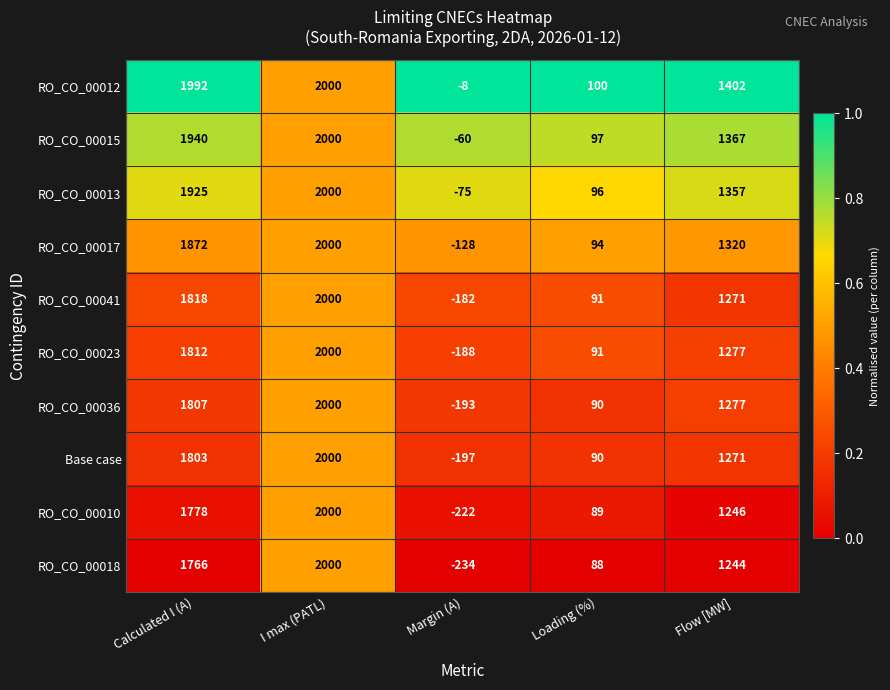

What is the total value across all series at Flow [MW]?

13032